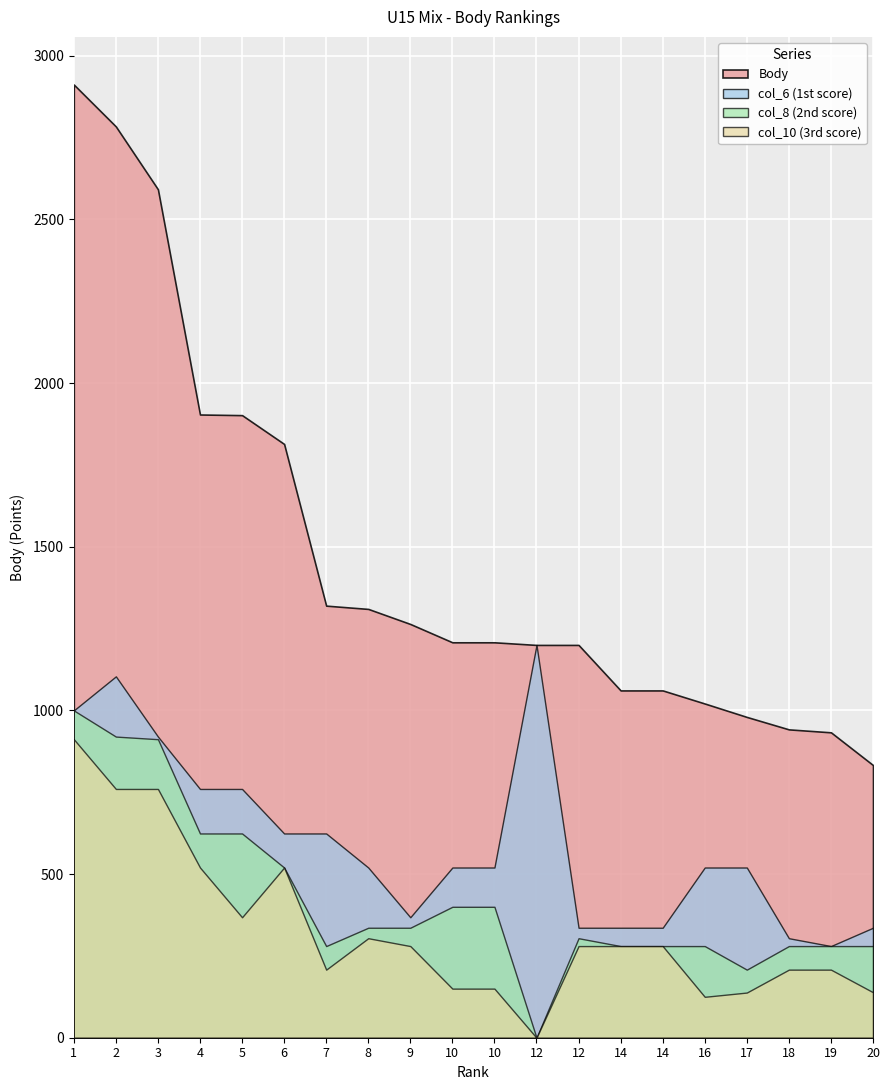

The col_6 series shows 918 at 7. True or false?

False